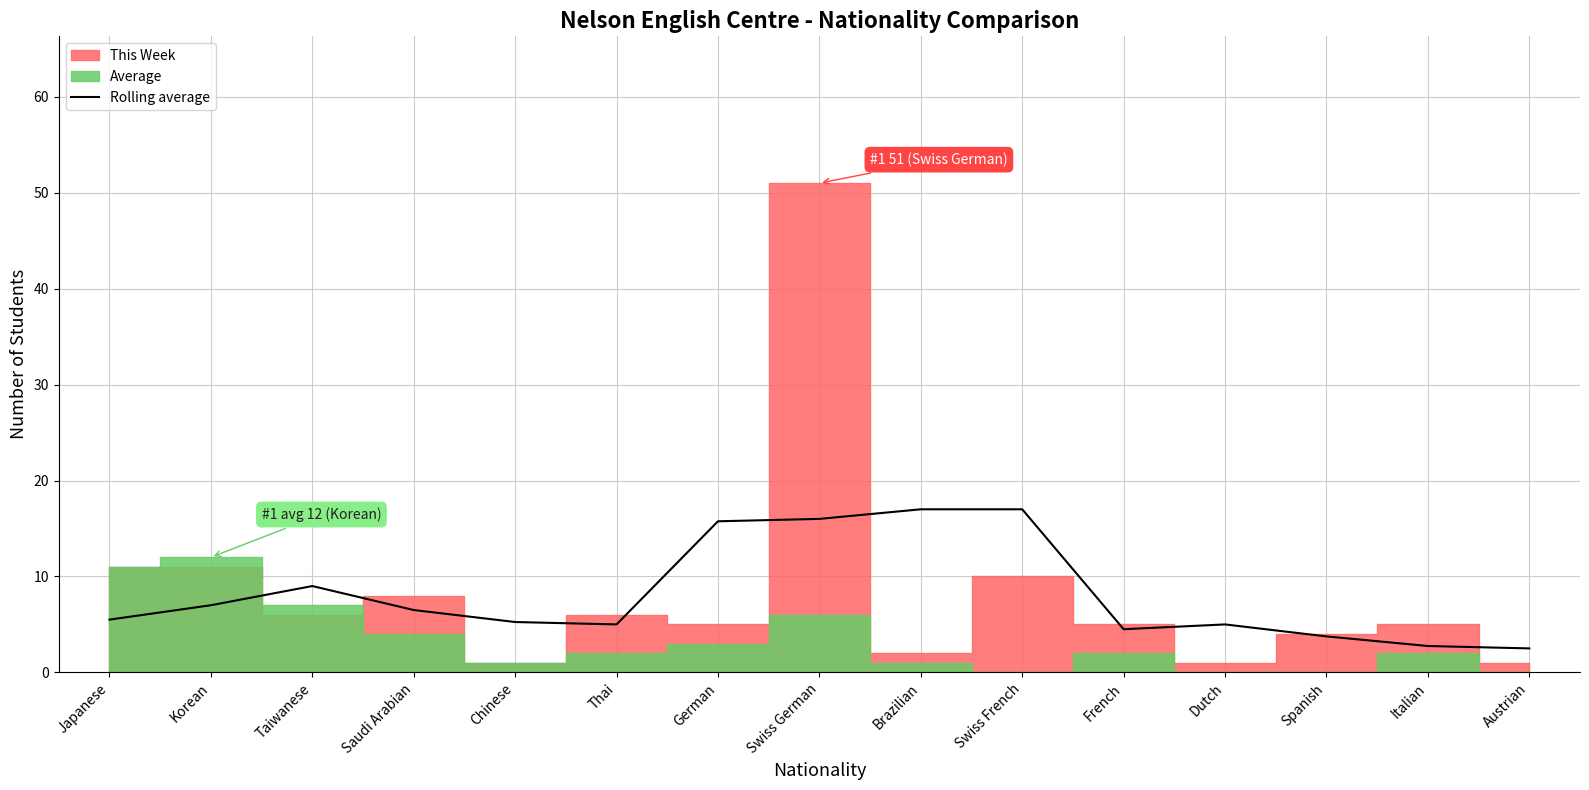

How many data points are less than 5?

4